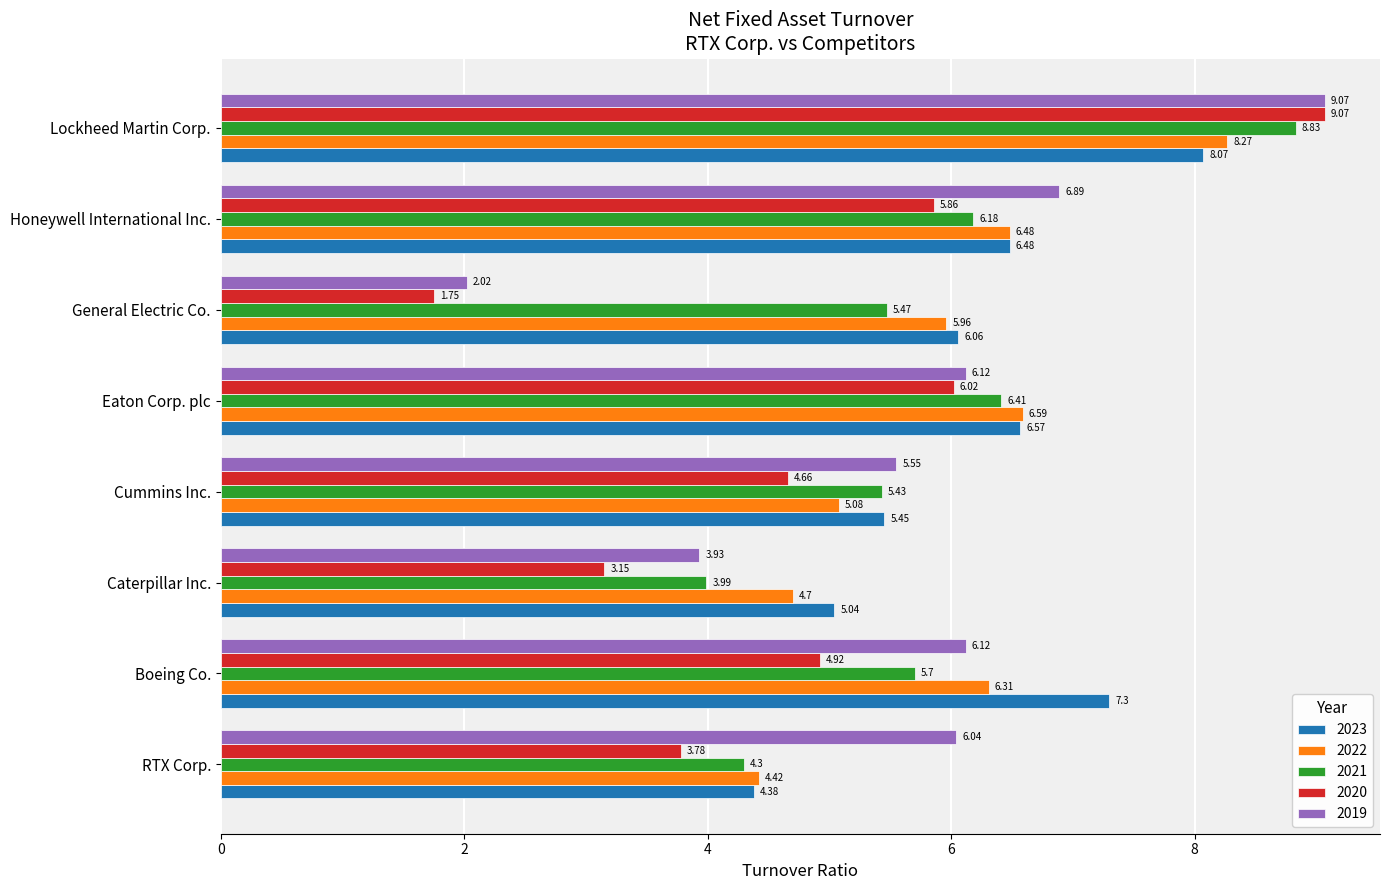

At how many categories does at least one series exceed 4?

8